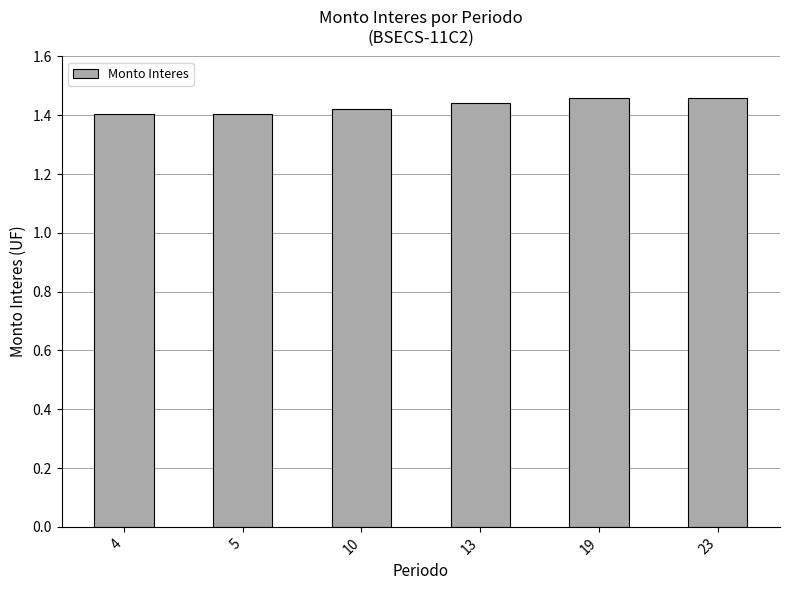

What is the sum of the values at 13 and 10?

2.9